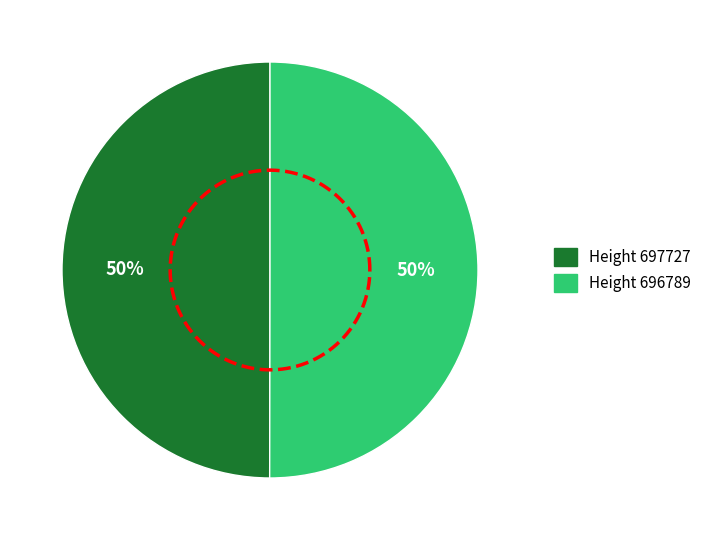

True or false: 697727 accounts for 41% of the total.

False